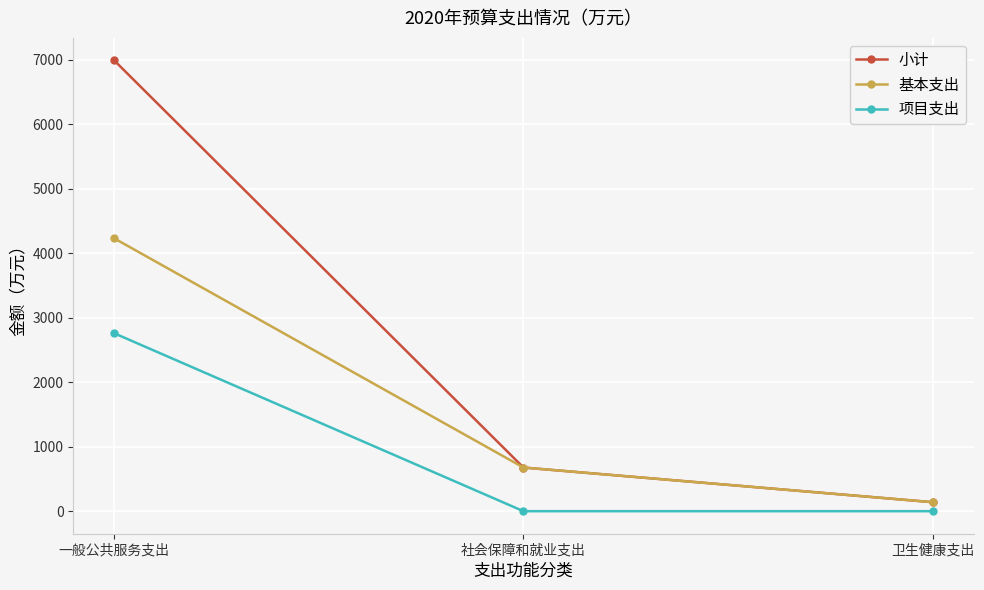

Where is 基本支出 nearest to the value 2185?

社会保障和就业支出